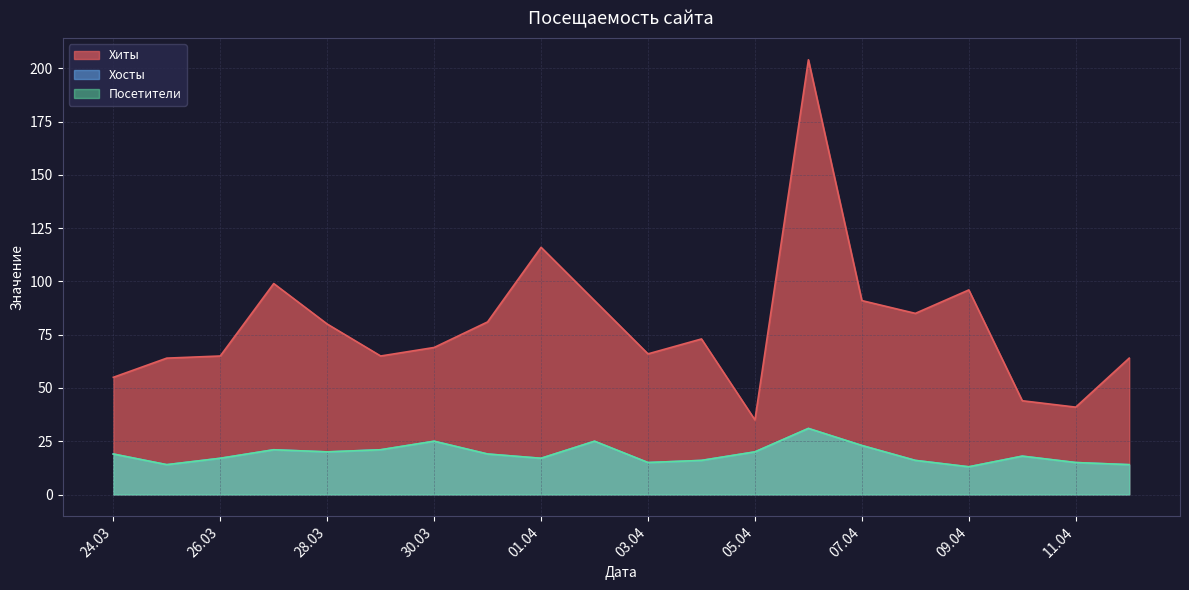

What is the average value of the Хиты series?

79